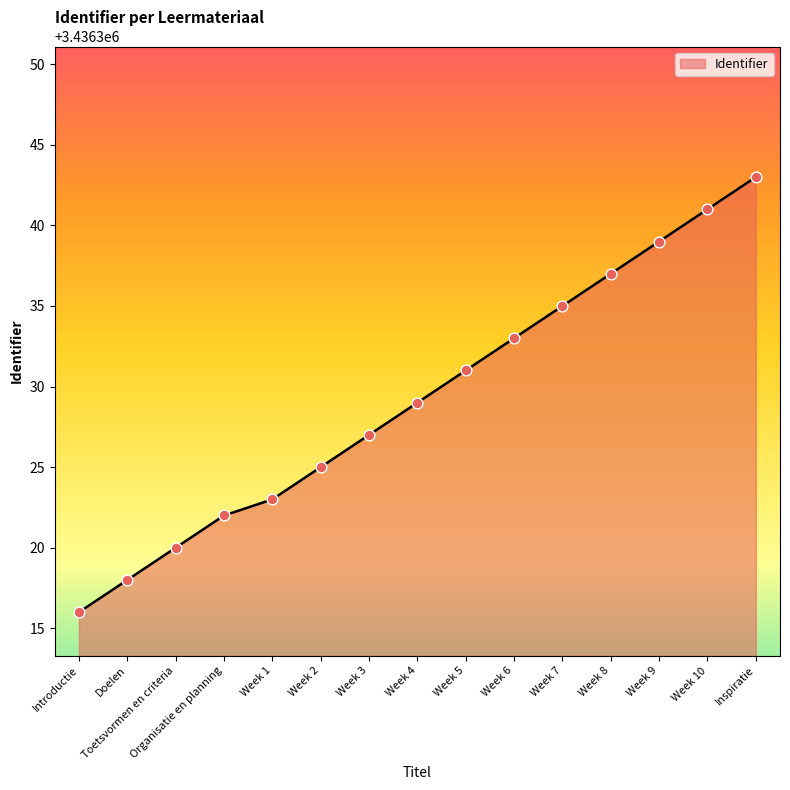

What is the ratio of the value at Week 7 to the value at Week 1?

1.0